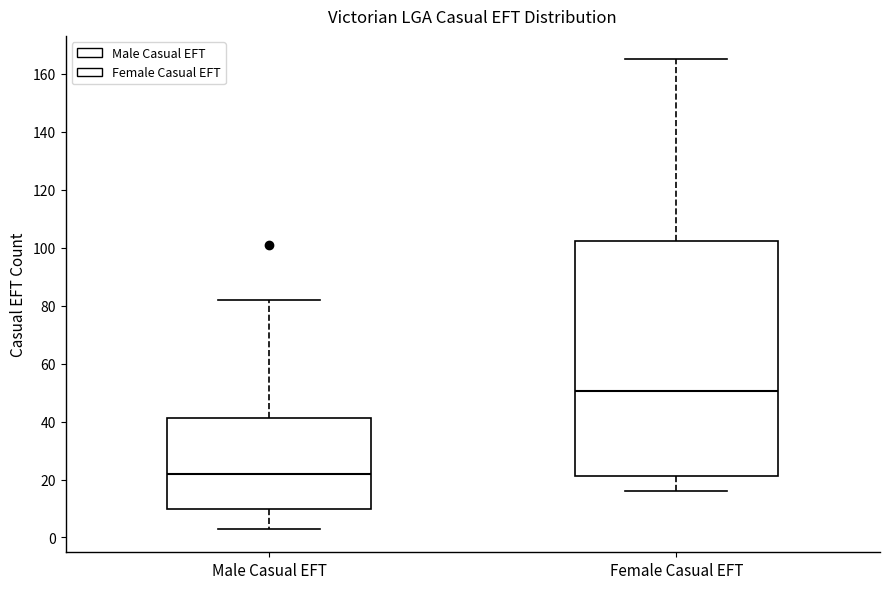

Reading left to right, read every box against the y-axis: the position of its median line, the range the box covers, and the ends of its whiskers. The values are not printed on the chart, so give them approximately, as read against the axis.

Male Casual EFT: median 22, box 10 to 42, whiskers 4 to 82
Female Casual EFT: median 50, box 22 to 102, whiskers 16 to 166